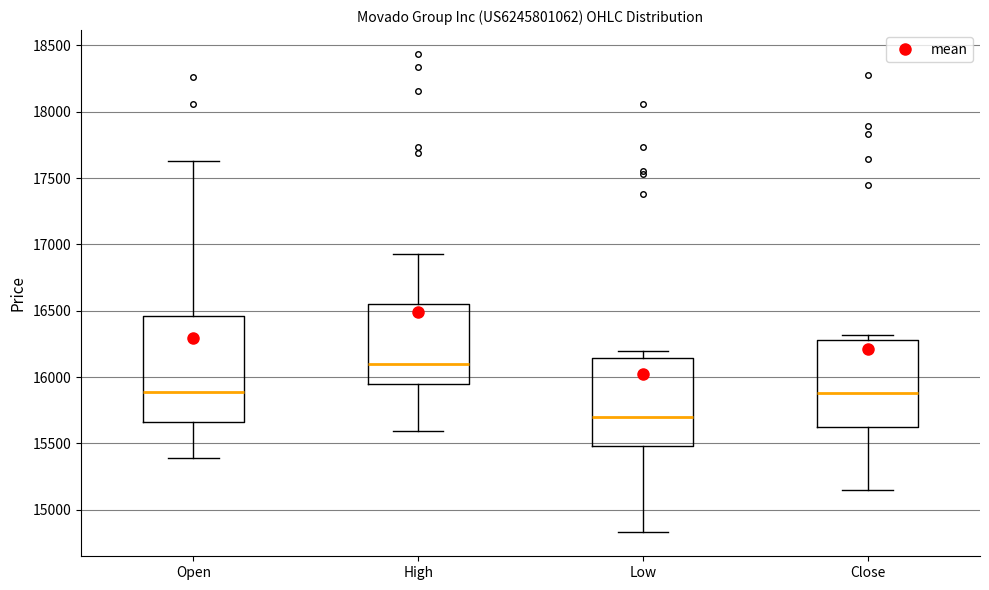

Reading left to right, transcribe this box plot: for each box, give where its median line is, the range the box spans, and where its two whiskers end, as read against the y-axis. The values are not printed on the chart, so give them approximately, as read against the axis.

Open: median 15900, box 15650 to 16450, whiskers 15400 to 17650
High: median 16100, box 15950 to 16550, whiskers 15600 to 16950
Low: median 15700, box 15500 to 16150, whiskers 14850 to 16200
Close: median 15900, box 15650 to 16300, whiskers 15150 to 16300 (just above the box's upper edge)